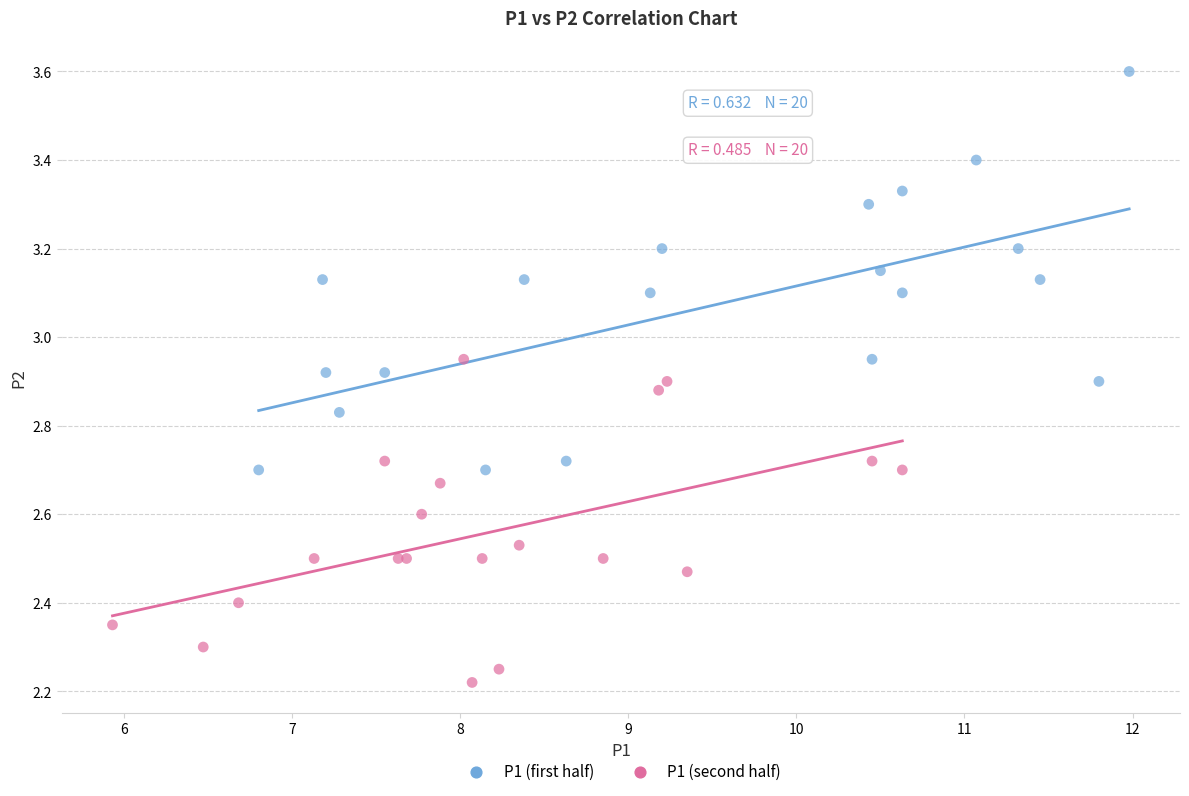

Which series has the largest Y range (max minus min)?

P1 (first half)